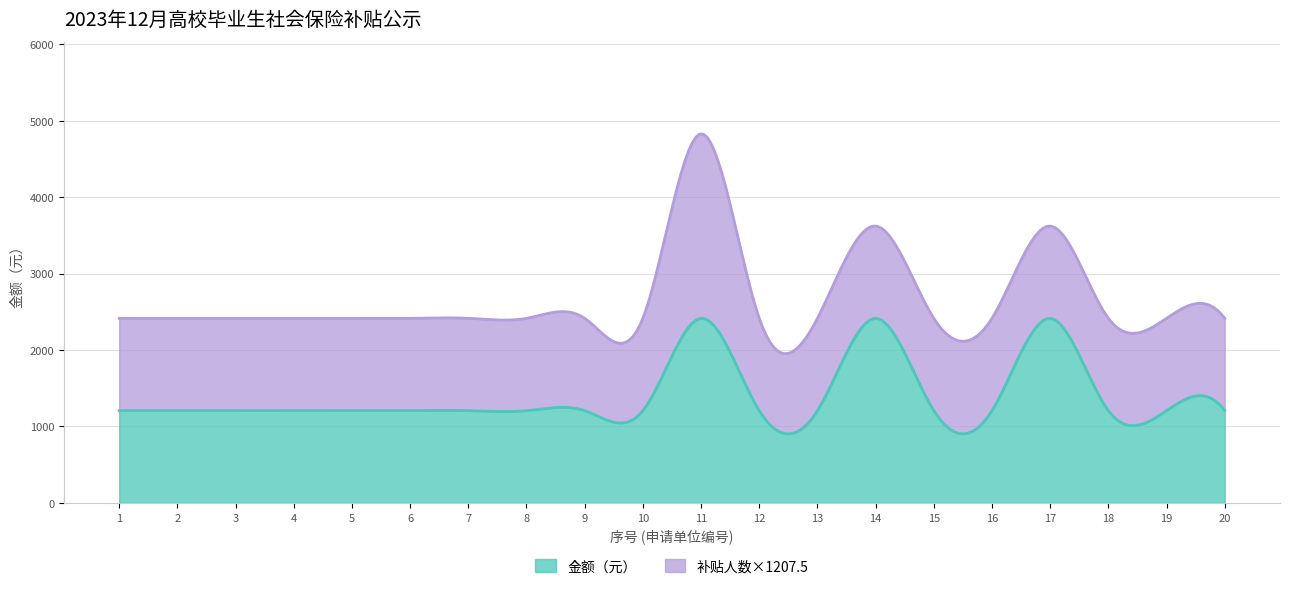

The 补贴人数 series shows 2.0 at 11. True or false?

True